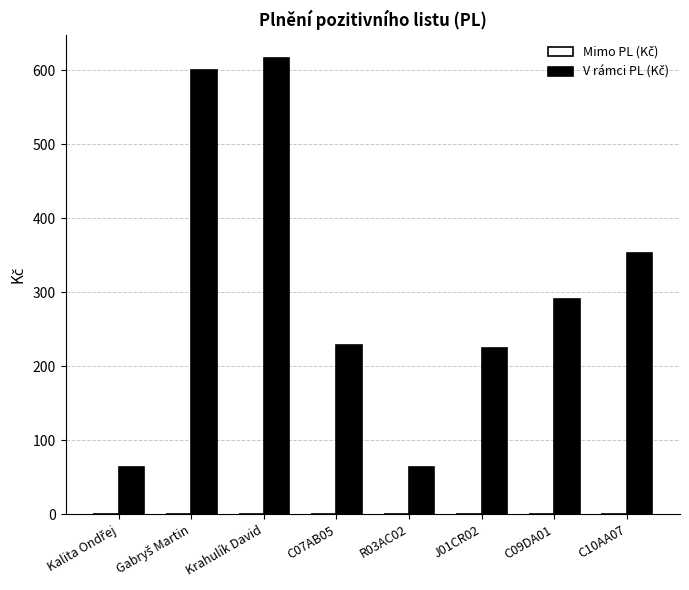

What is the ratio of the value at R03AC02 to the value at J01CR02?

0.3